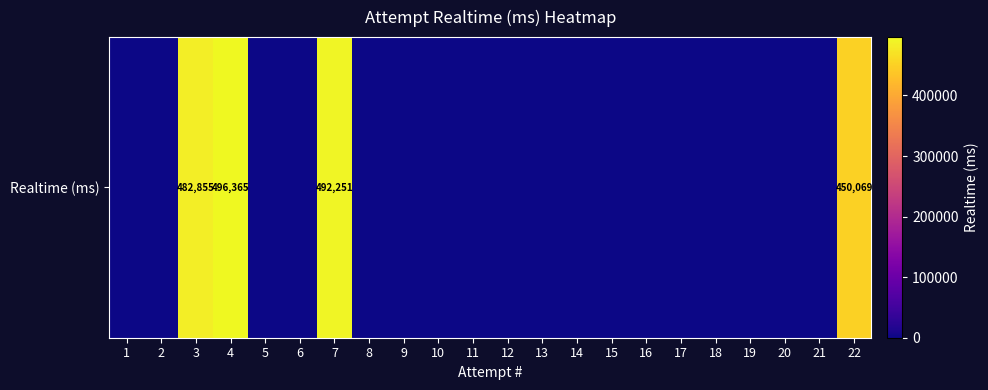

Reading left to right, list all the values displayed in this chart.

1=0	2=0	3=482855	4=496365	5=0	6=0	7=492251	8=0	9=0	10=0	11=0	12=0	13=0	14=0	15=0	16=0	17=0	18=0	19=0	20=0	21=0	22=450069